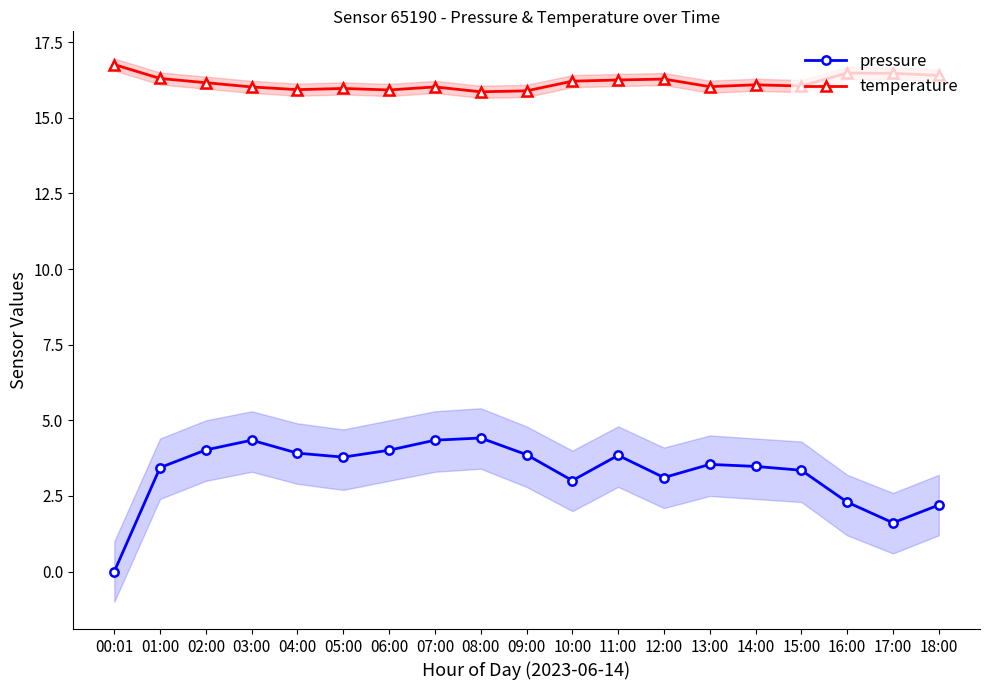

Is it true that temperature equals 16.1 at 15:00?

True